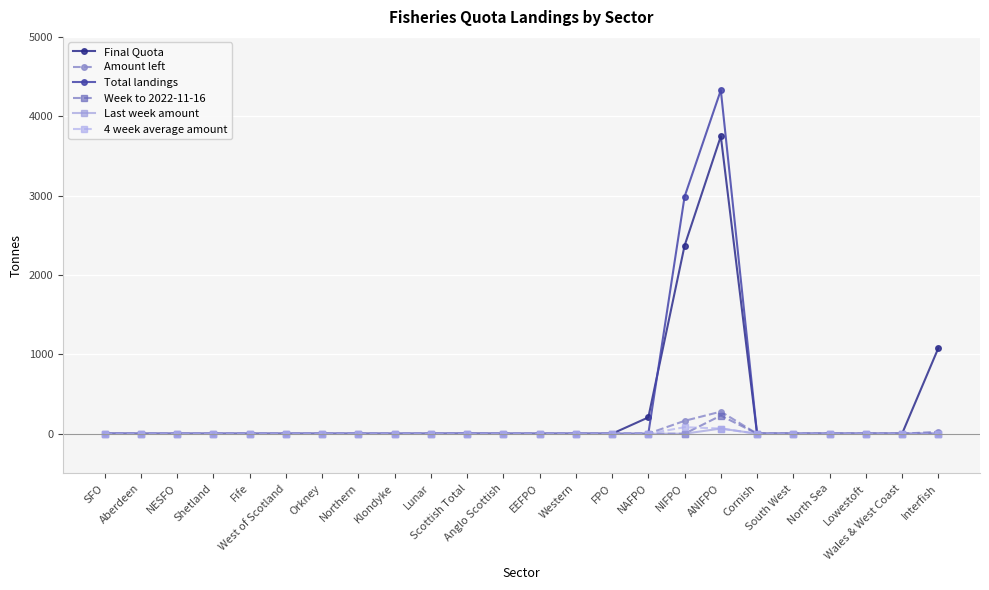

Which series has the largest range (max minus min)?

Total landings